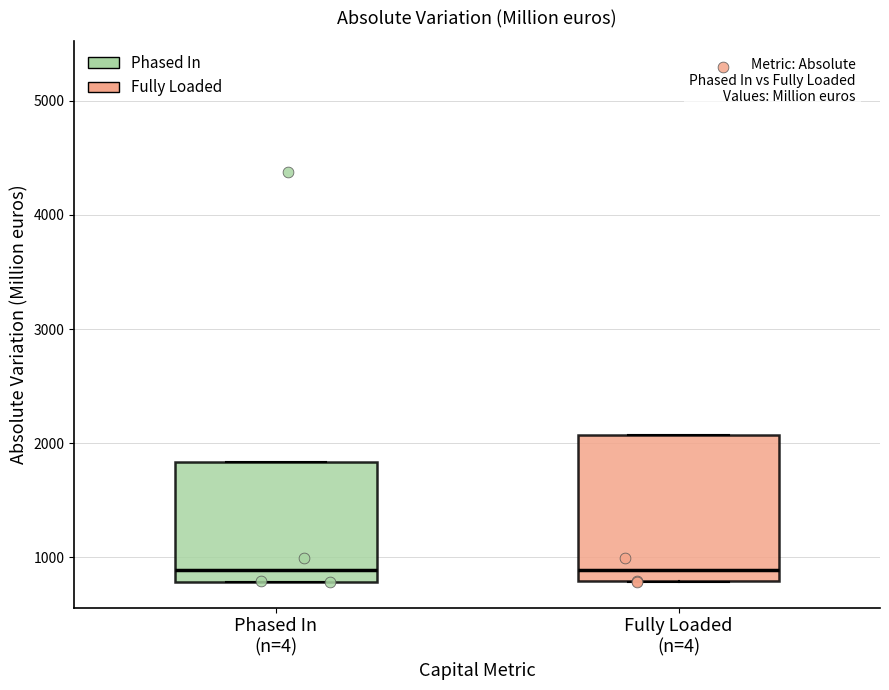

Reading left to right, transcribe this box plot: for each box, give where its median line is, the range the box spans, and where its two whiskers end, as read against the y-axis. The values are not printed on the chart, so give them approximately, as read against the axis.

Phased In (n=4): median 900, box 800 to 1800, whiskers 800 to 1800
Fully Loaded (n=4): median 900, box 800 to 2100, whiskers 800 to 2100